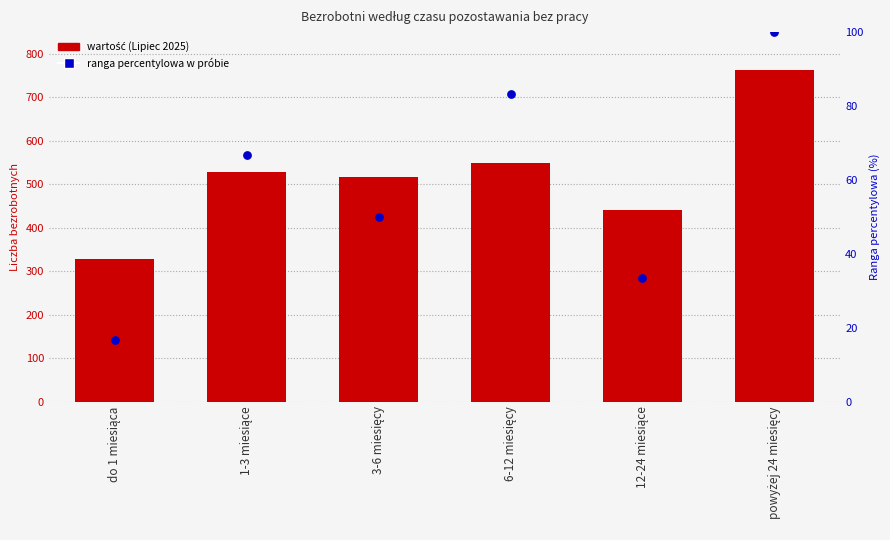

Is the value of ranga percentylowa w próbie at 3-6 miesięcy greater than the value of wartość (Lipiec 2025) at 12-24 miesiące?

No